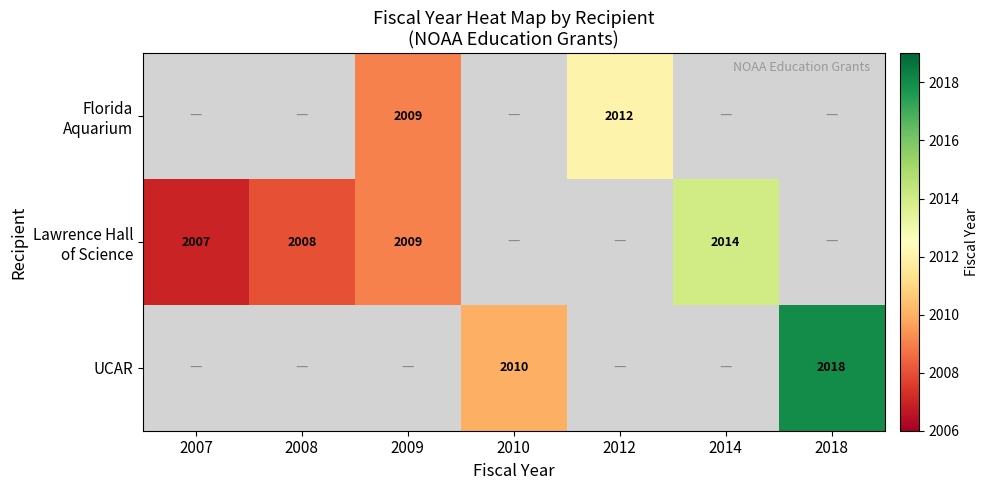

At how many categories does at least one series exceed 1915?

7